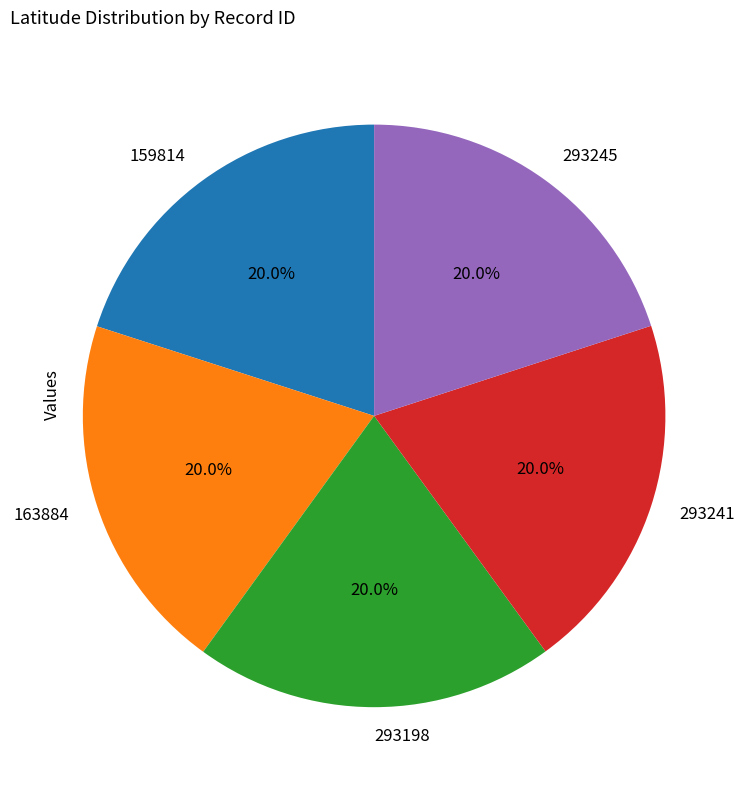

True or false: 159814 accounts for 9% of the total.

False